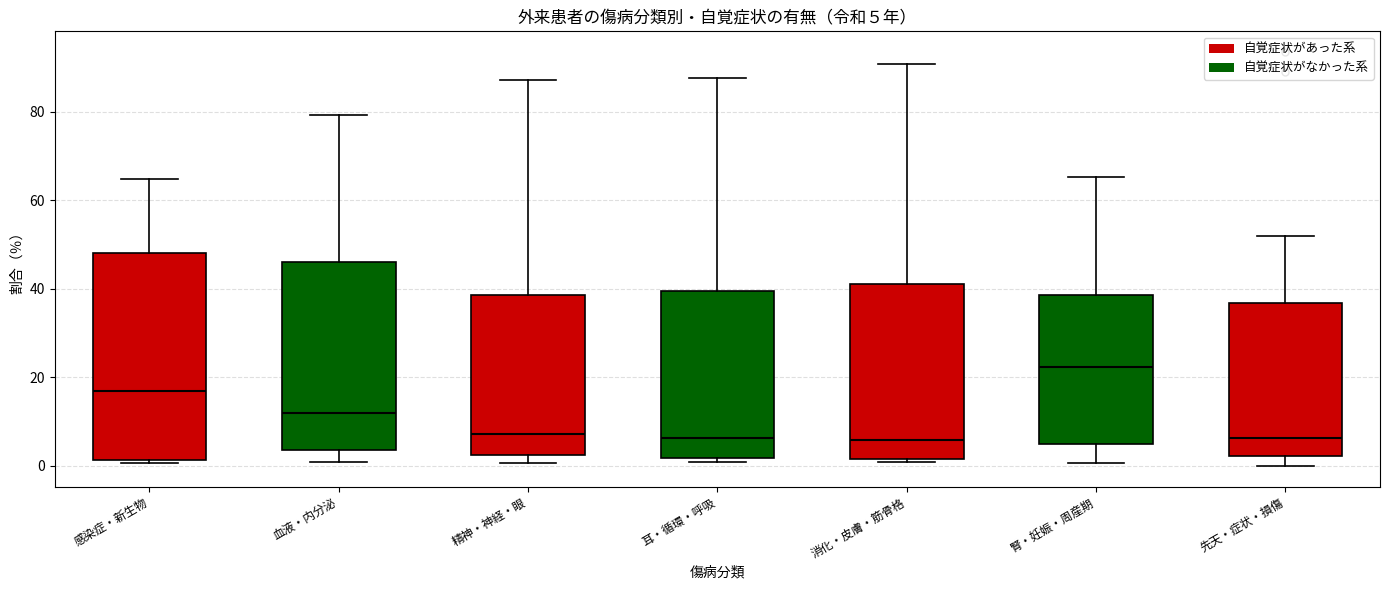

Which box's median line is the highest?

腎・妊娠・周産期